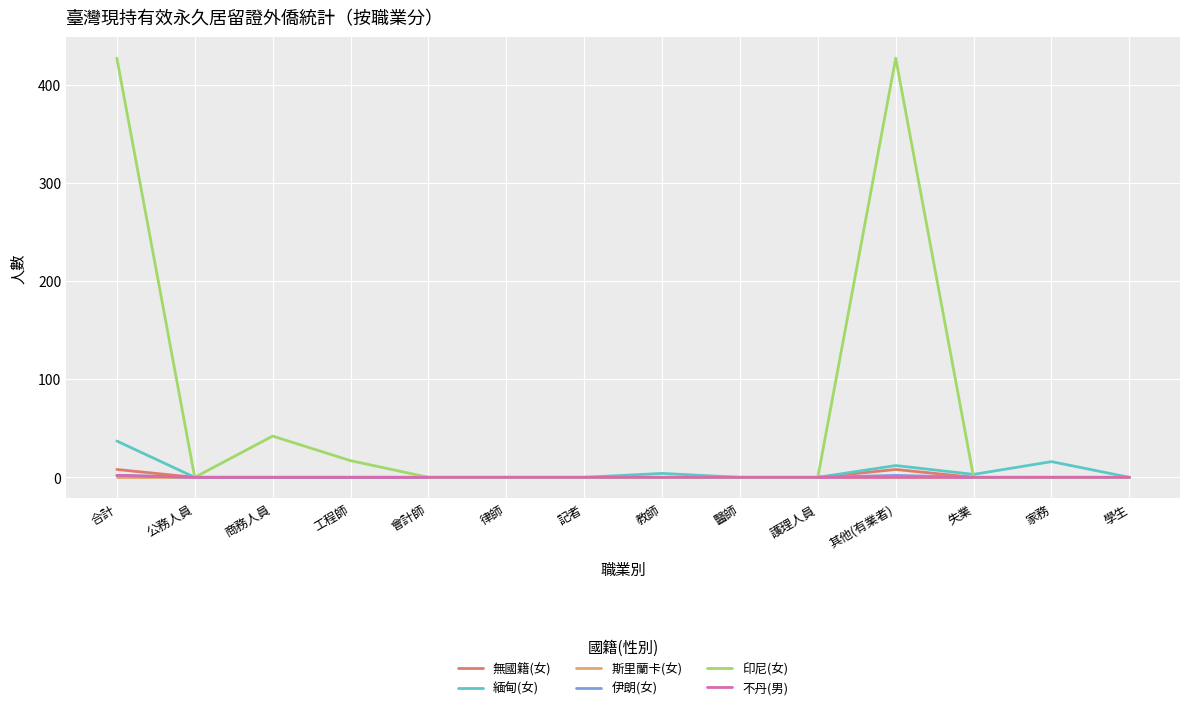

Which series has the largest range (max minus min)?

印尼(女)